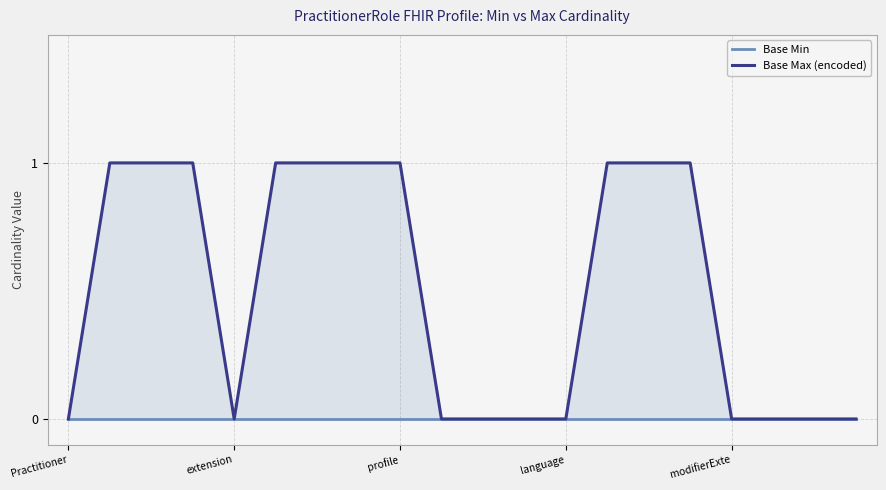

What is the difference between the maximum and minimum values in the Base Max (encoded) series?

1